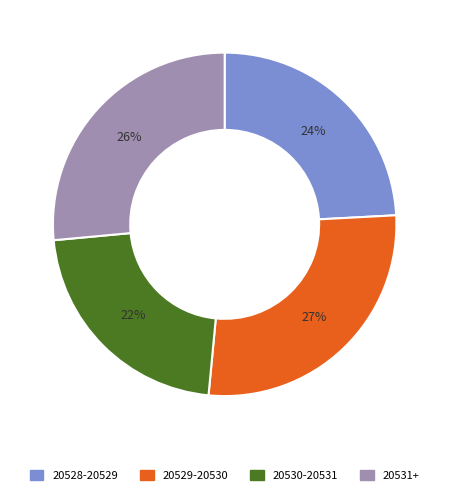

To the nearest percent, what is the difference between the largest and smallest slice percentages?

5%